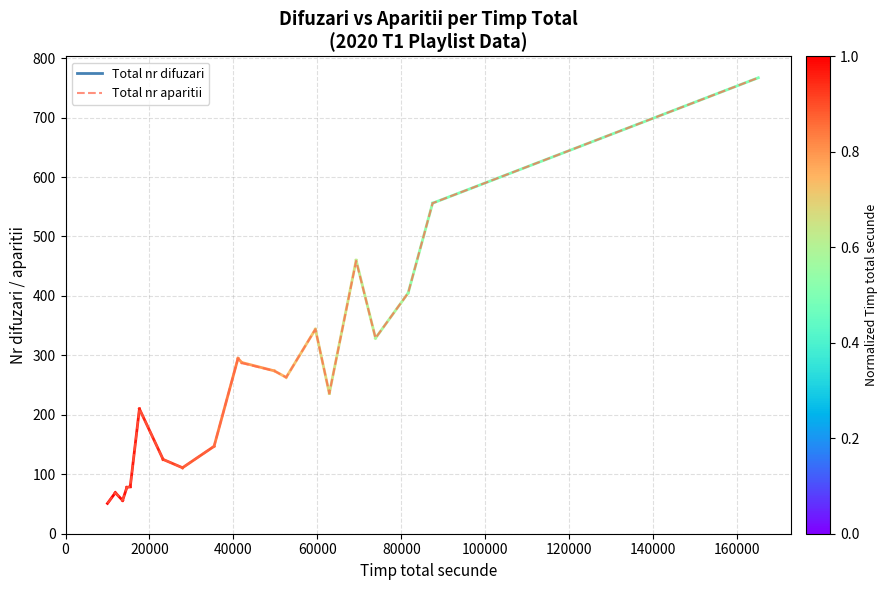

What is the minimum value shown in the chart?

51